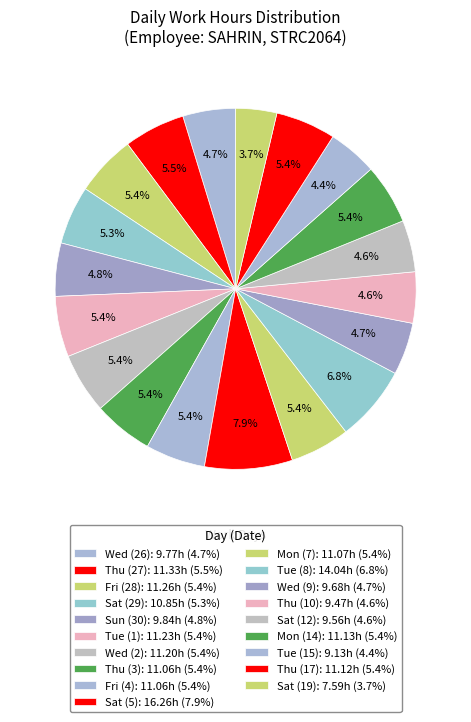

Rank the categories by value from lowest to highest.

Sat (19), Tue (15), Thu (10), Sat (12), Wed (9), Wed (26), Sun (30), Sat (29), Thu (3), Fri (4), Mon (7), Thu (17), Mon (14), Wed (2), Tue (1), Fri (28), Thu (27), Tue (8), Sat (5)